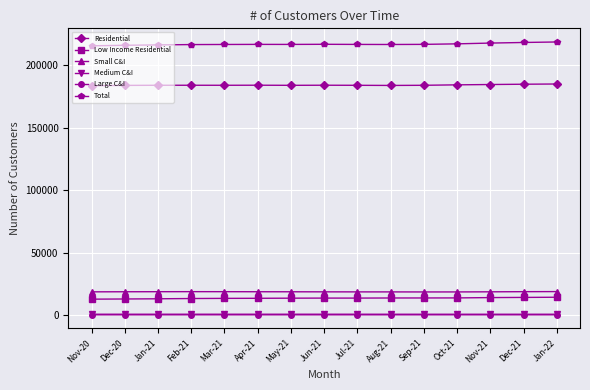

What is the difference between the Small C&I values at Jan-22 and Apr-21?

124